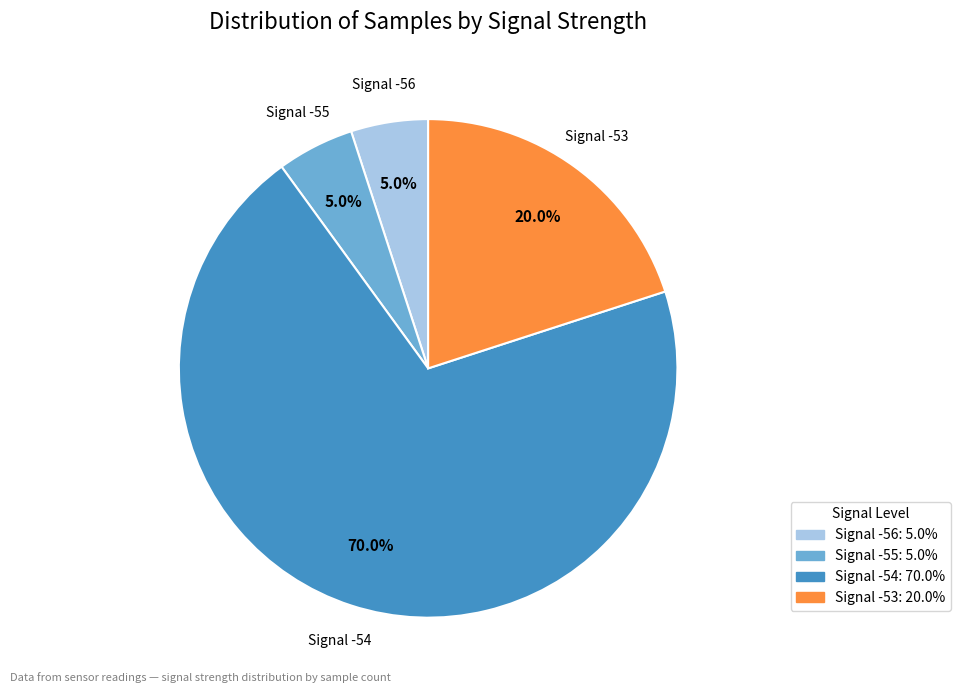

Is there a majority slice in this chart?

Yes